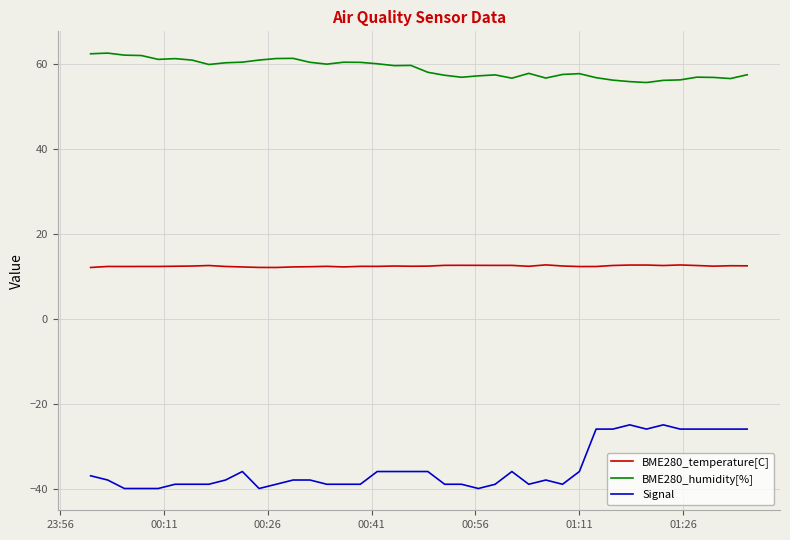

List the series in order of their overall mean, highest first.

BME280_humidity[%], BME280_temperature[C], Signal